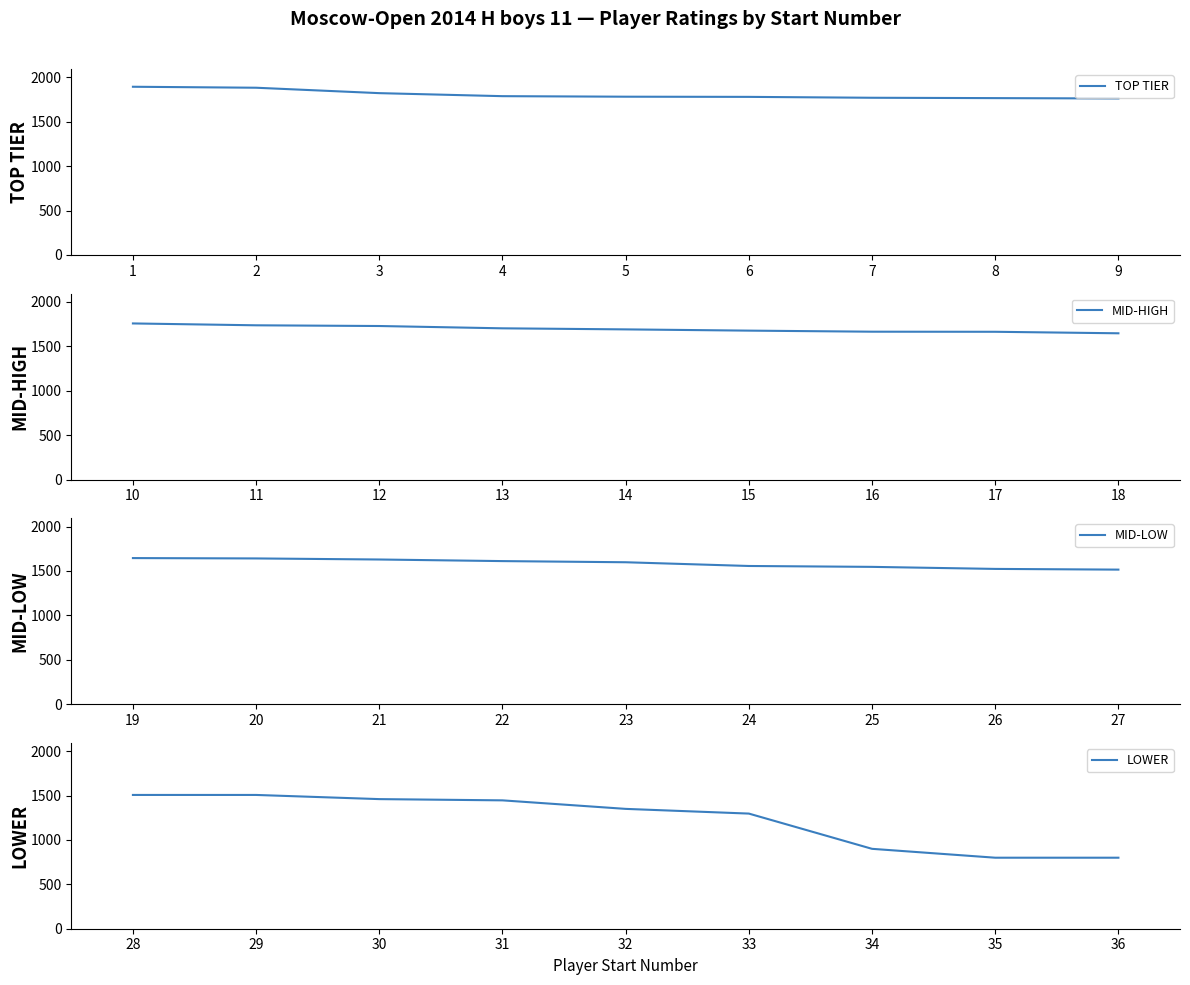

True or false: MID-HIGH has more than 1 interior local peaks.

False